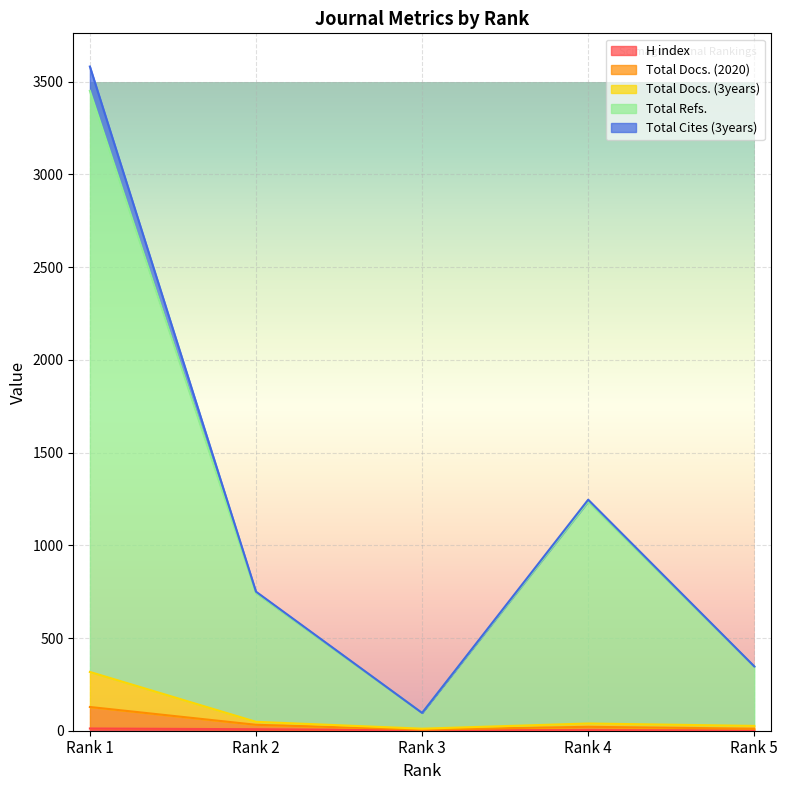

Which series has the largest total across all categories?

Total Refs.